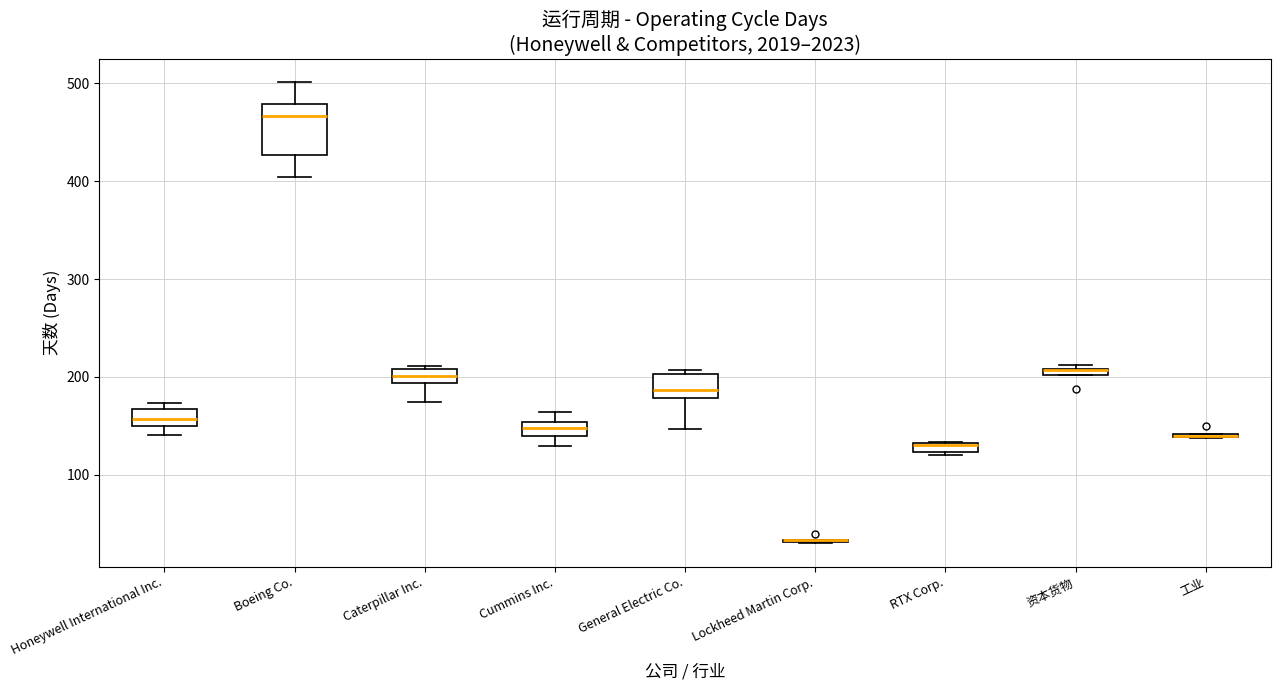

Comparing the boxes themselves (not the whiskers), which one is the tallest?

Boeing Co.